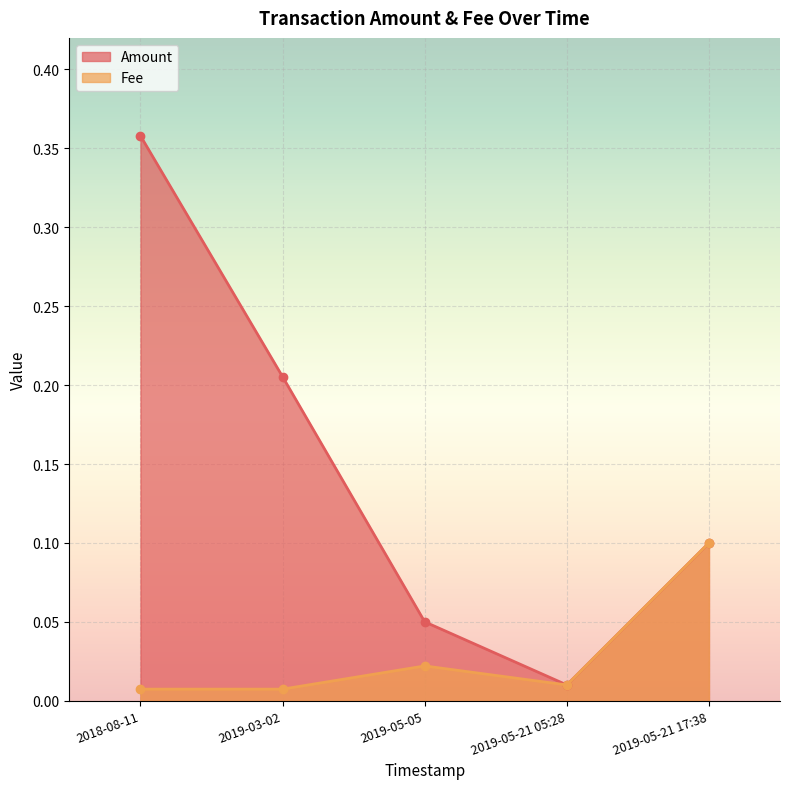

Count the number of categories in the chart.

5